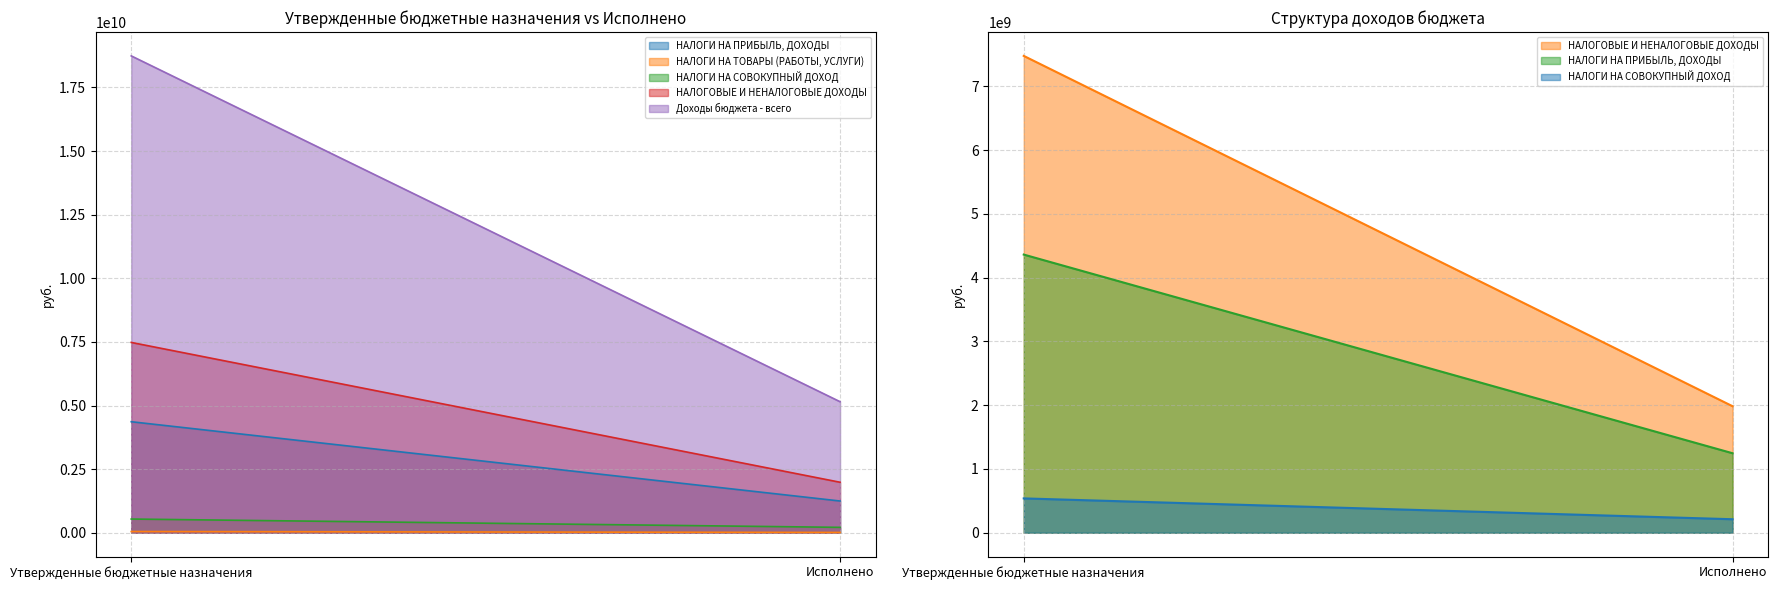

Between Исполнено and Утвержденные бюджетные назначения, which is larger?

Утвержденные бюджетные назначения